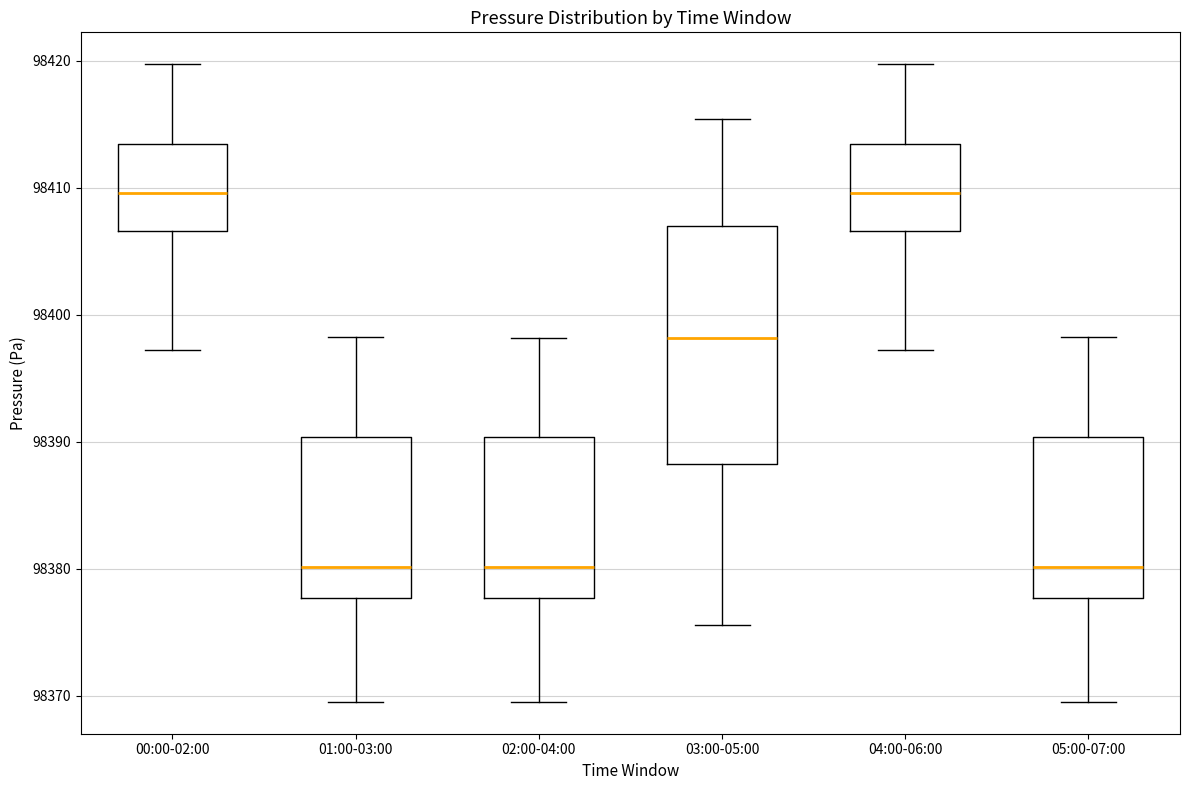

Where does the lower whisker of the box for 05:00-07:00 end on the y-axis? The values are not printed on the chart, so give them approximately, as read against the axis.

98370